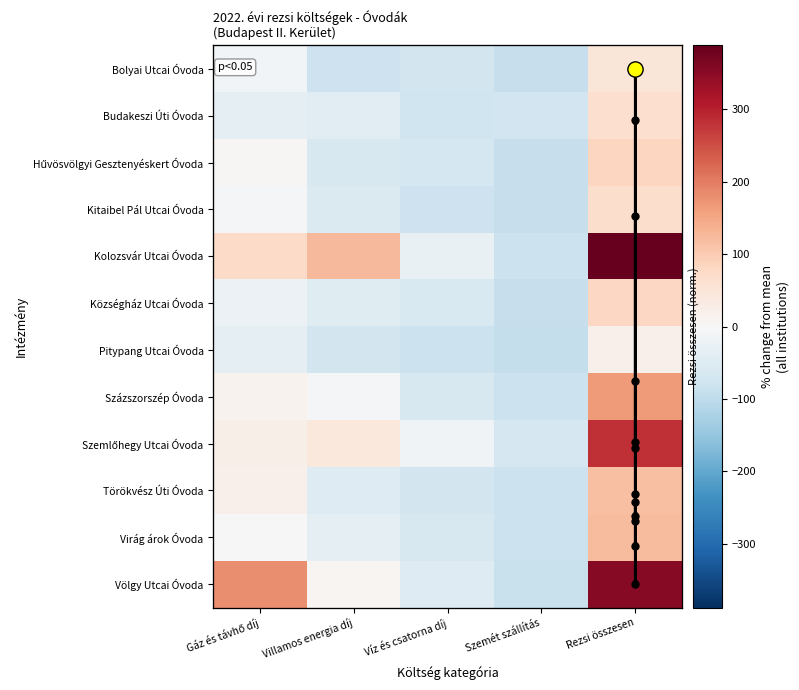

Rank the categories by Virág árok Óvoda value from lowest to highest.

Szemét szállítás, Víz és csatorna díj, Villamos energia díj, Gáz és távhő díj, Rezsi összesen